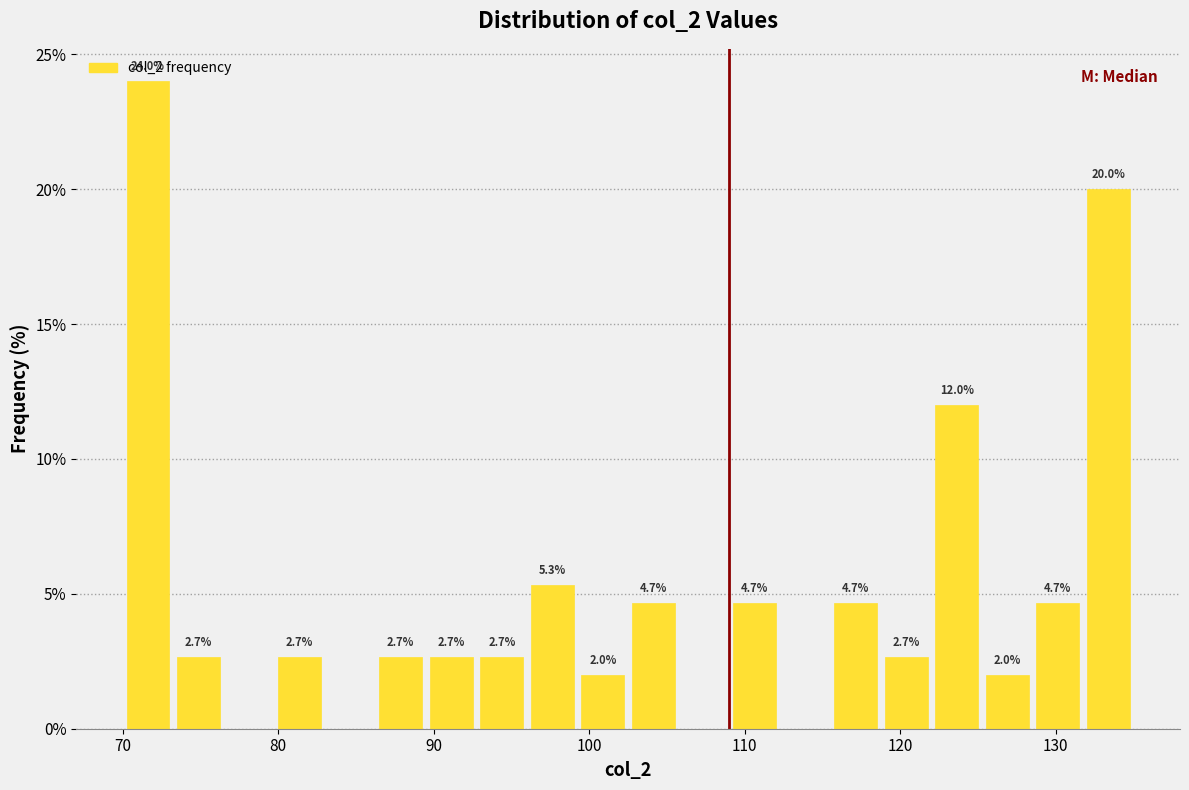

Read against the x-axis, roughly where is the centre of the tallest bar?

72